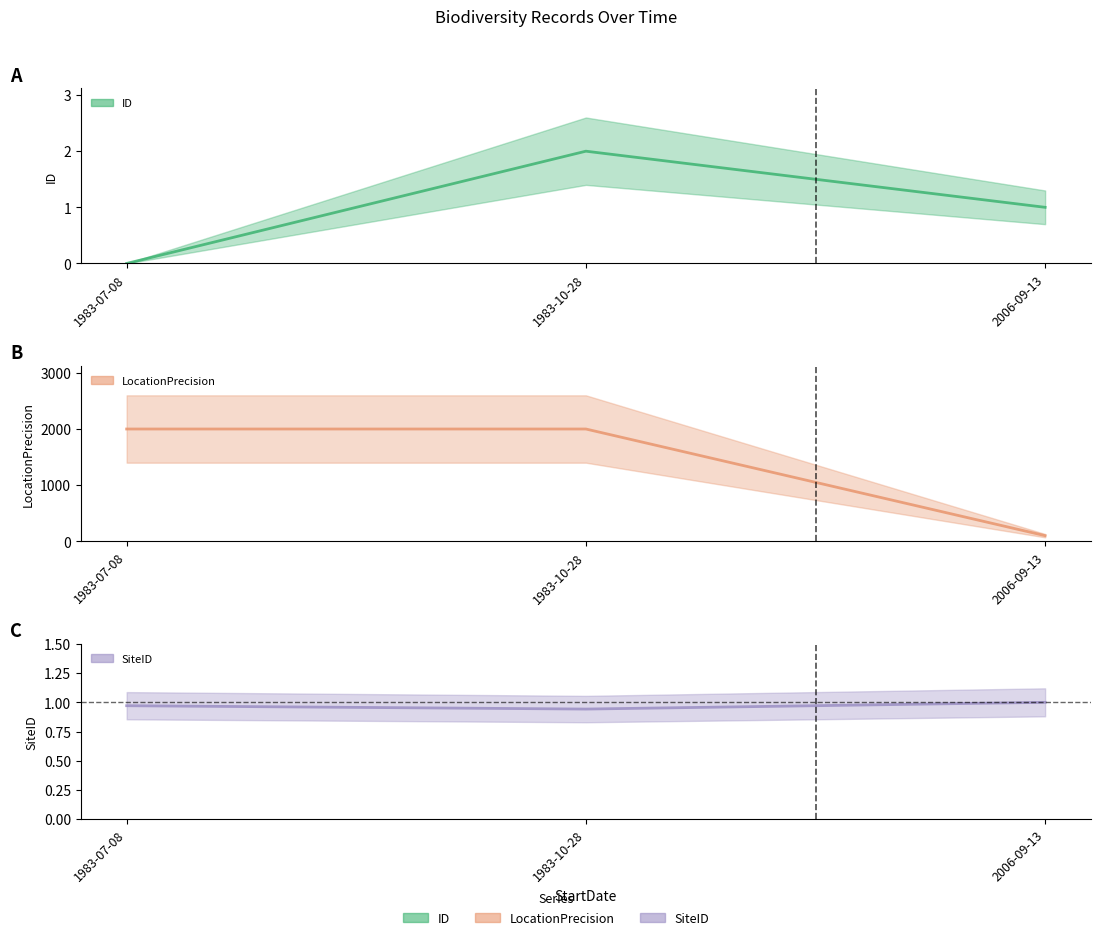

How many series are shown in this chart?

3